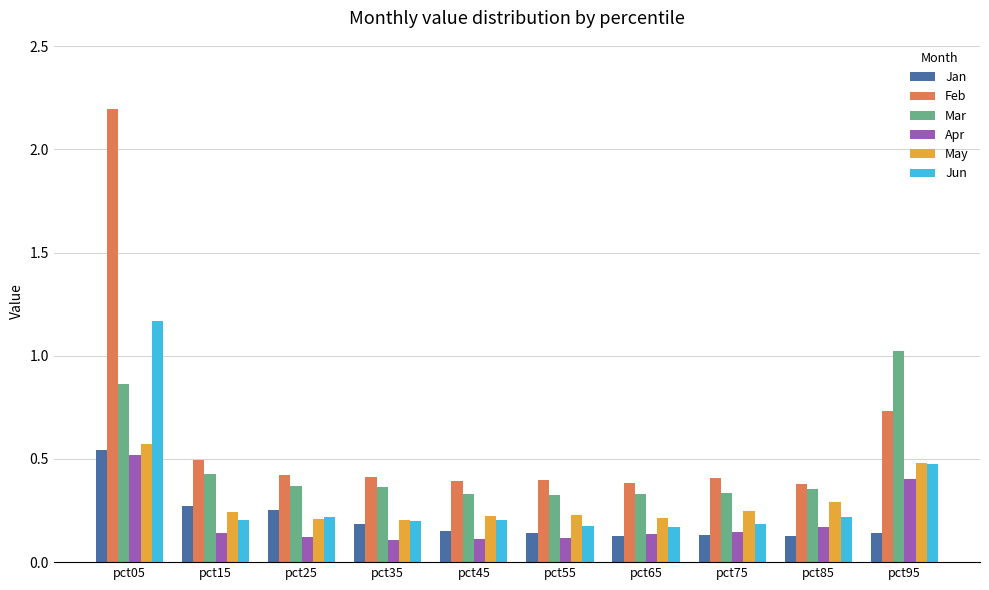

True or false: Jan has a value of 0.3 at pct15.

True